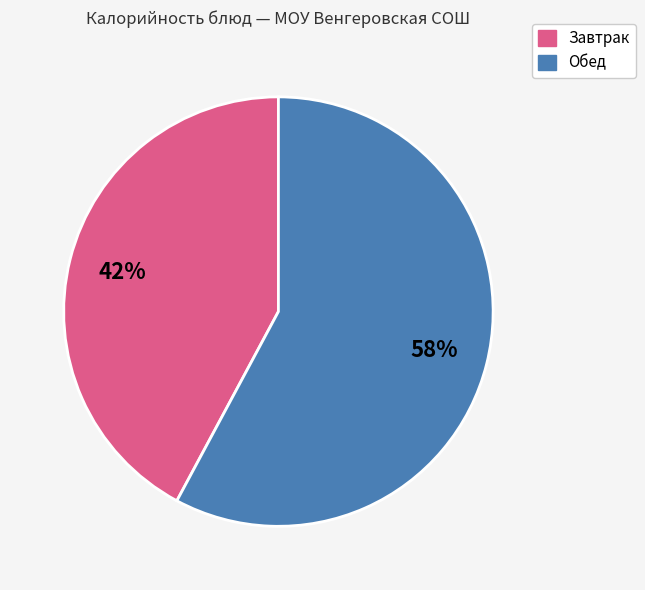

How many slices are in this pie chart?

2